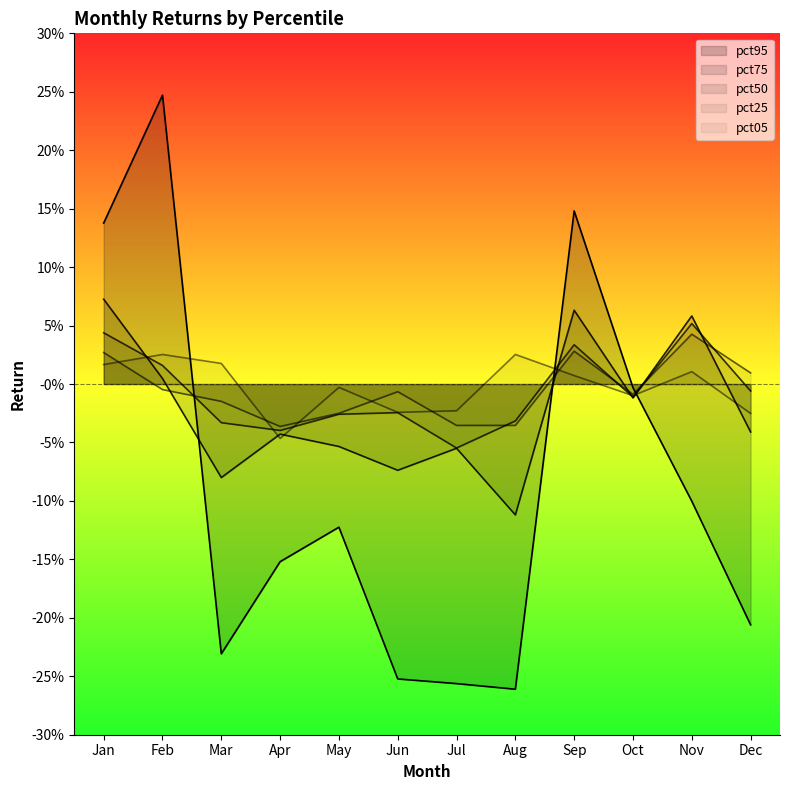

How many values in pct25 are above zero?

4